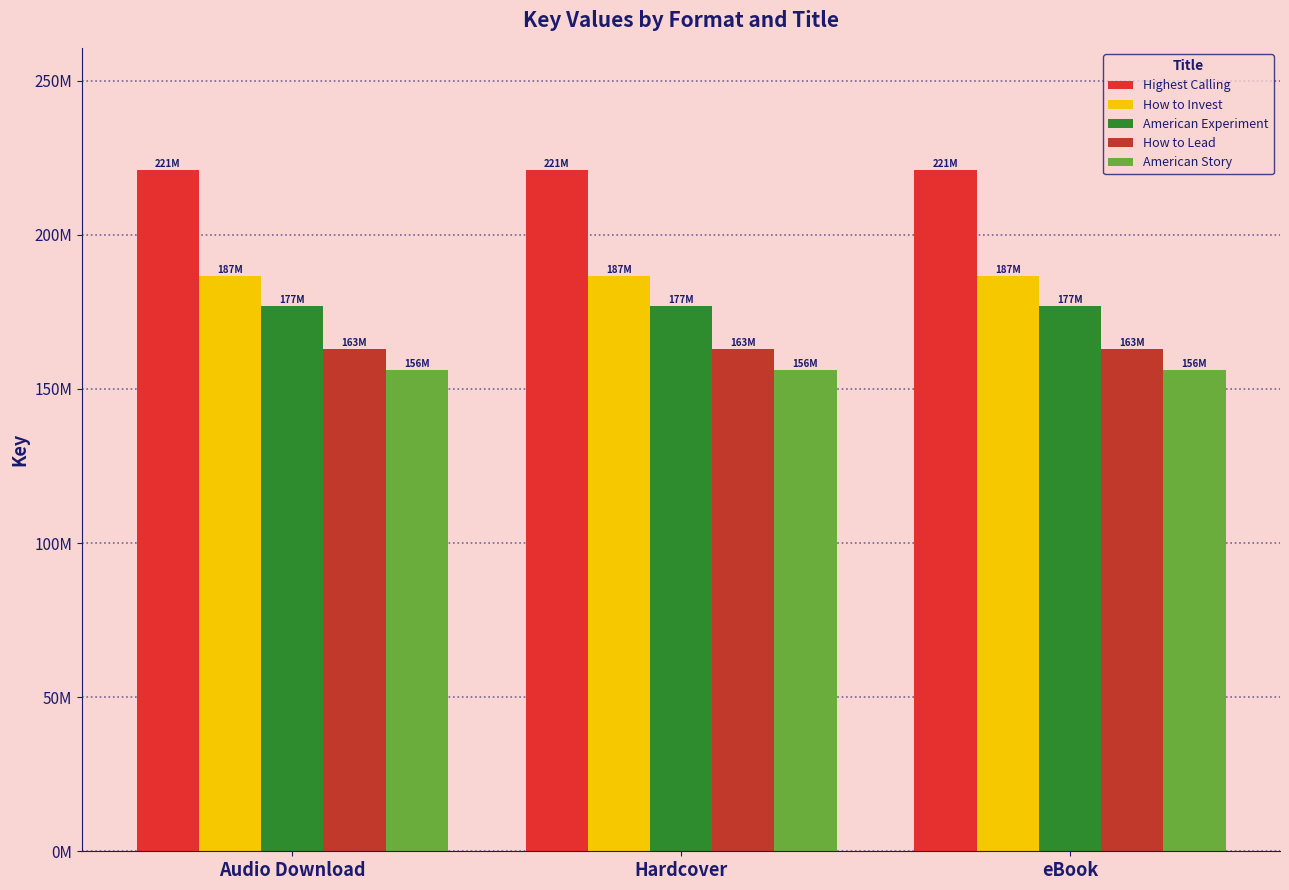

What position from the left is Audio Download?

1